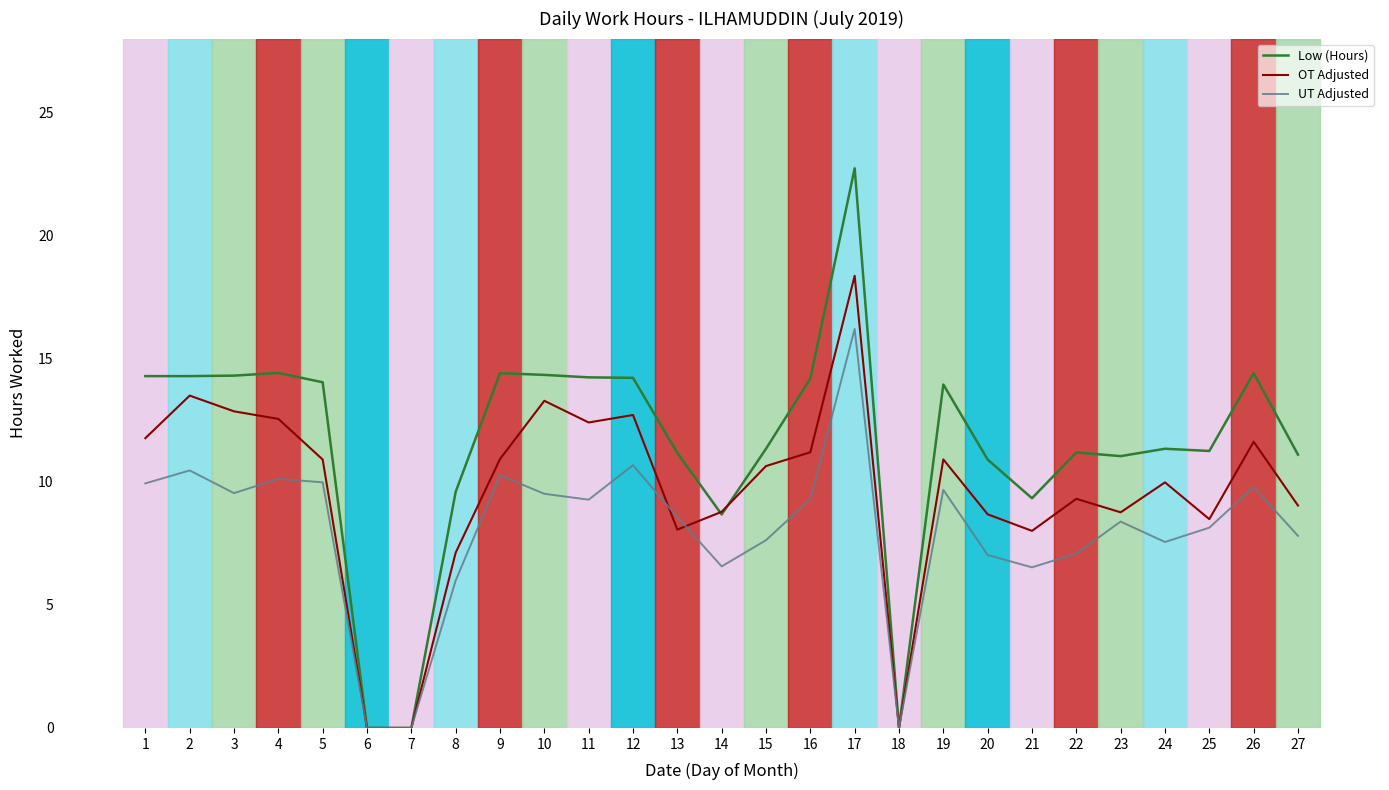

How many lines are shown in the chart?

3